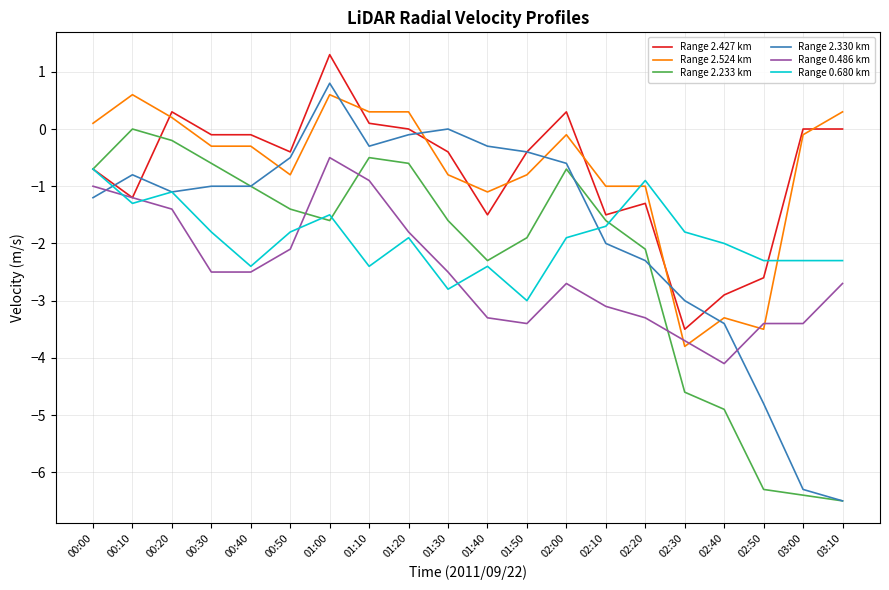

At which category is the sum across all series the highest?

01:00